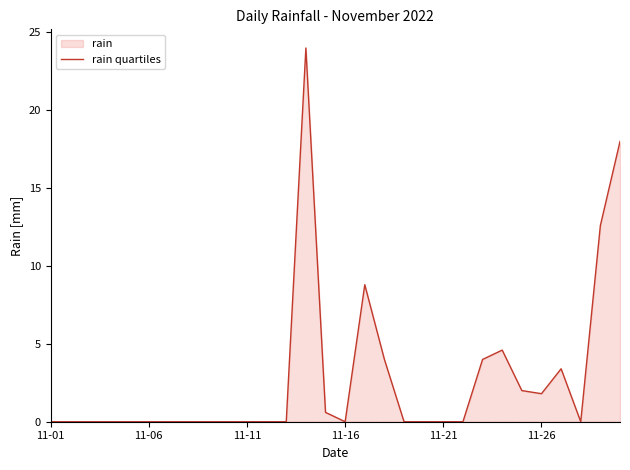

What is the greatest value displayed?

24.0